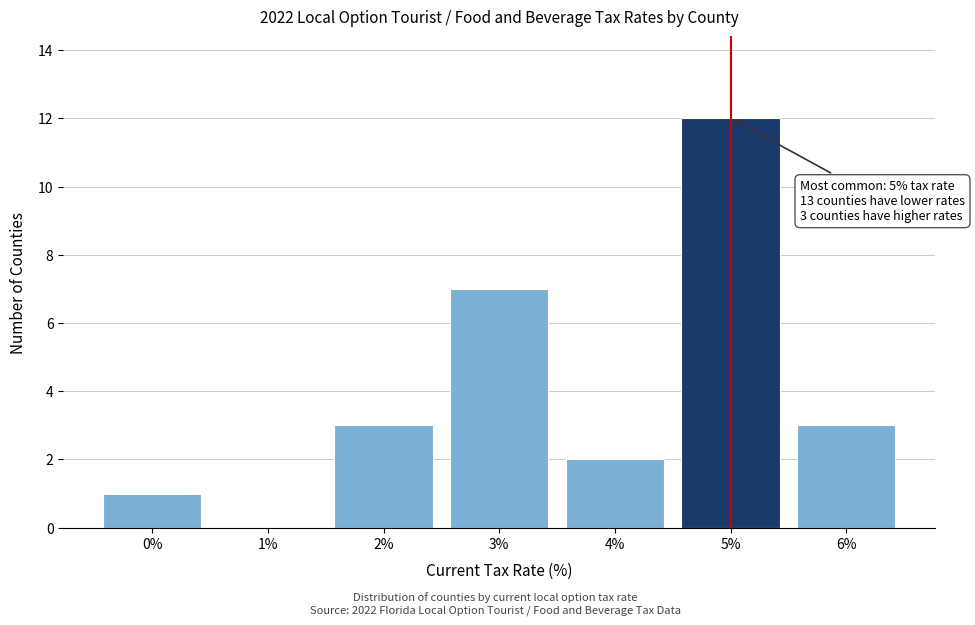

Which range on the x-axis has the tallest bar?

4.5 to 5.5